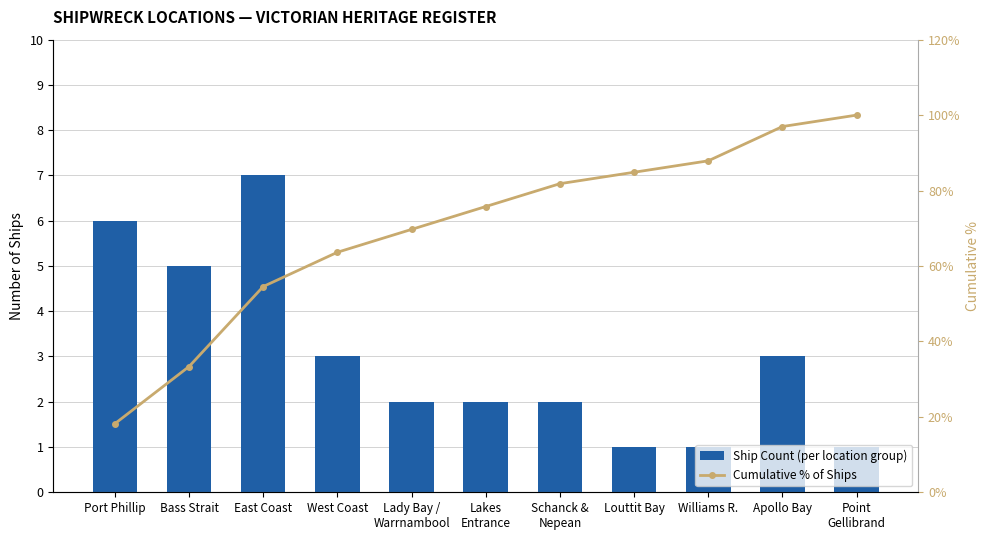

At which category is the sum across all series the highest?

Point
Gellibrand